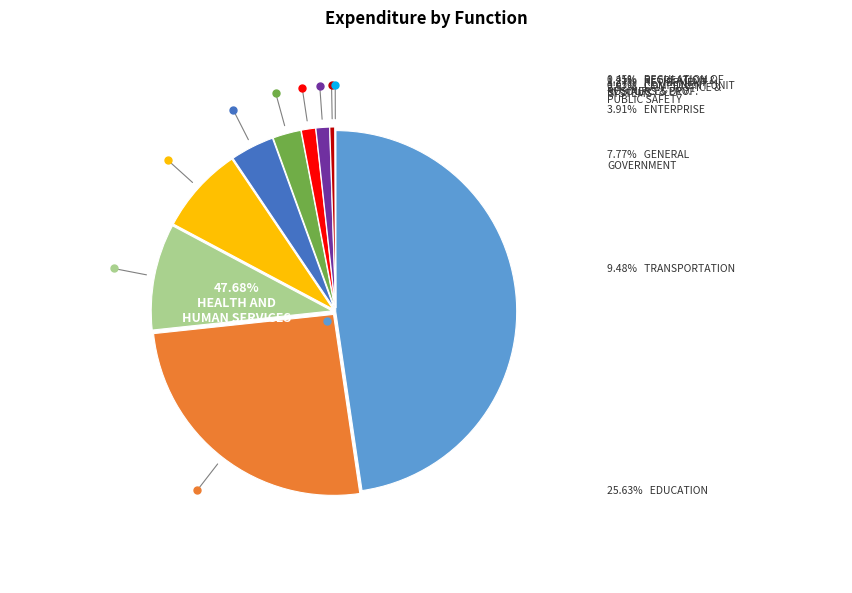

Is there a majority slice in this chart?

No